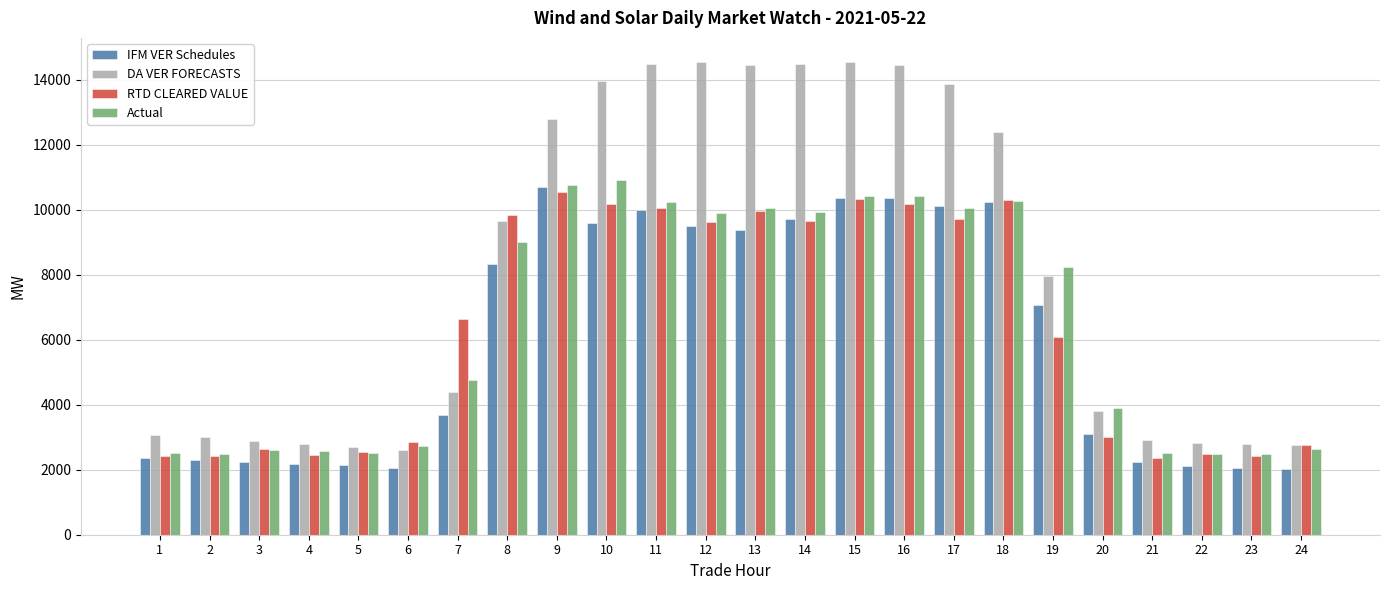

What is the average value of the IFM VER Schedules series?

5991.1